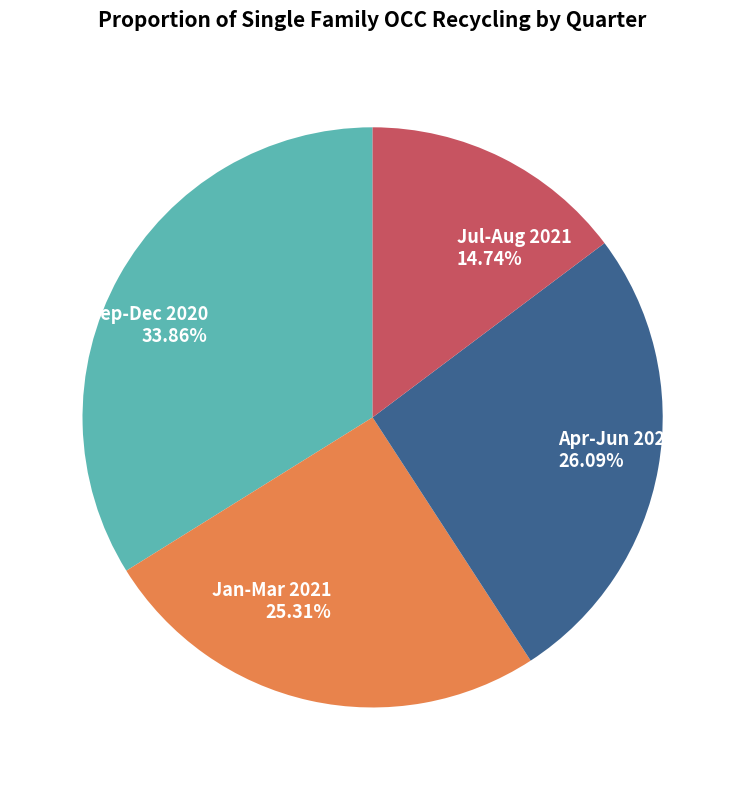

Is there any slice that represents more than half of the pie?

No